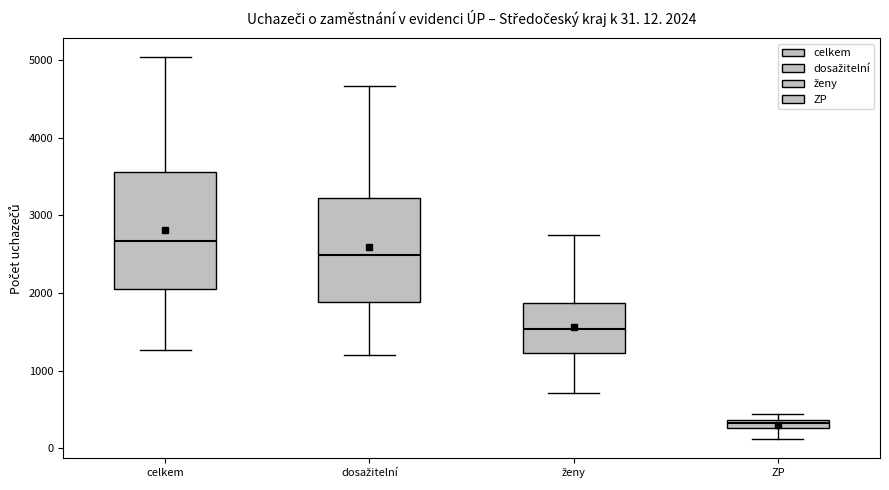

Which box has the highest median line?

celkem